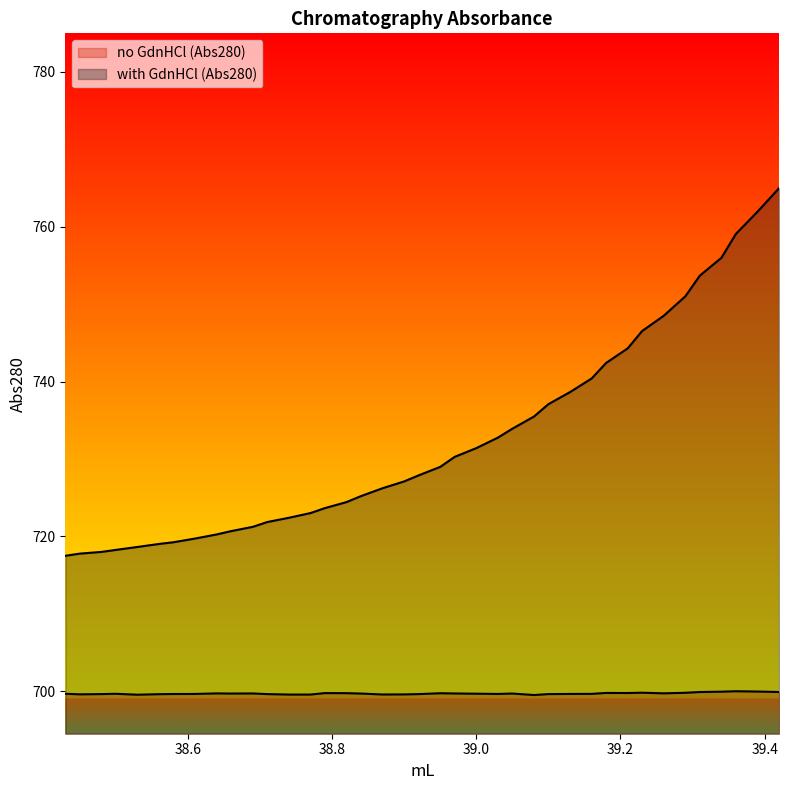

True or false: no GdnHCl (Abs280) and with GdnHCl (Abs280) intersect in this chart.

False